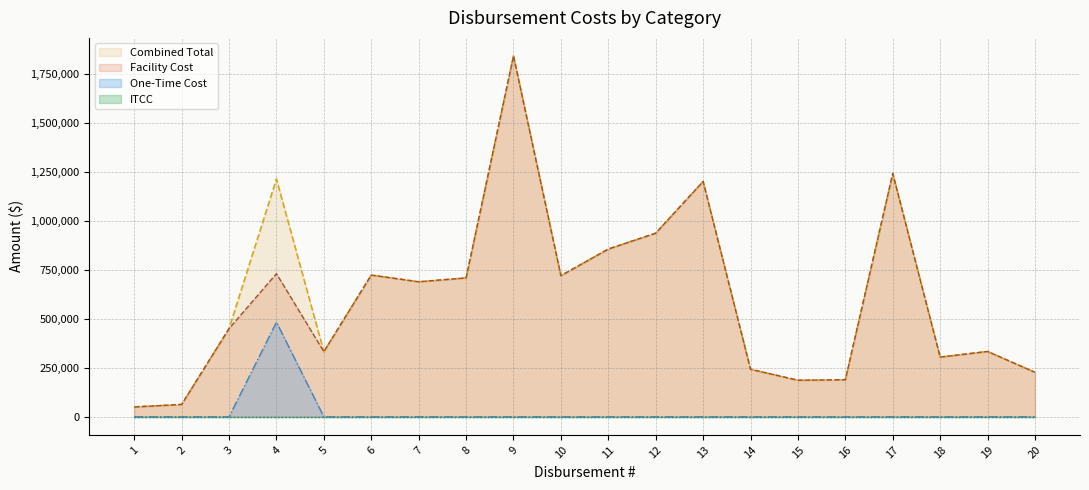

What is the difference between the maximum and second lowest values in the One-Time Cost series?

482879.2